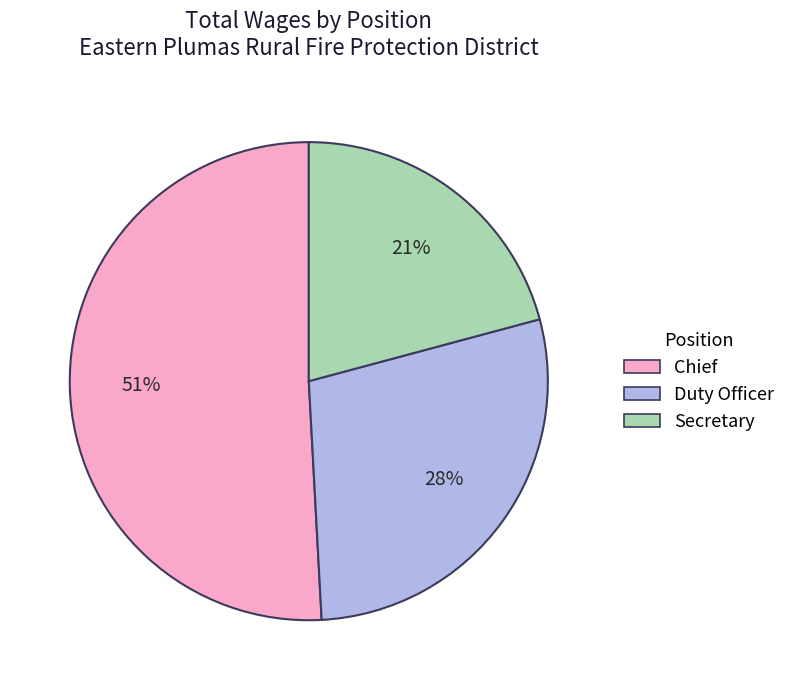

Is it true that Duty Officer is 28% of the pie?

True